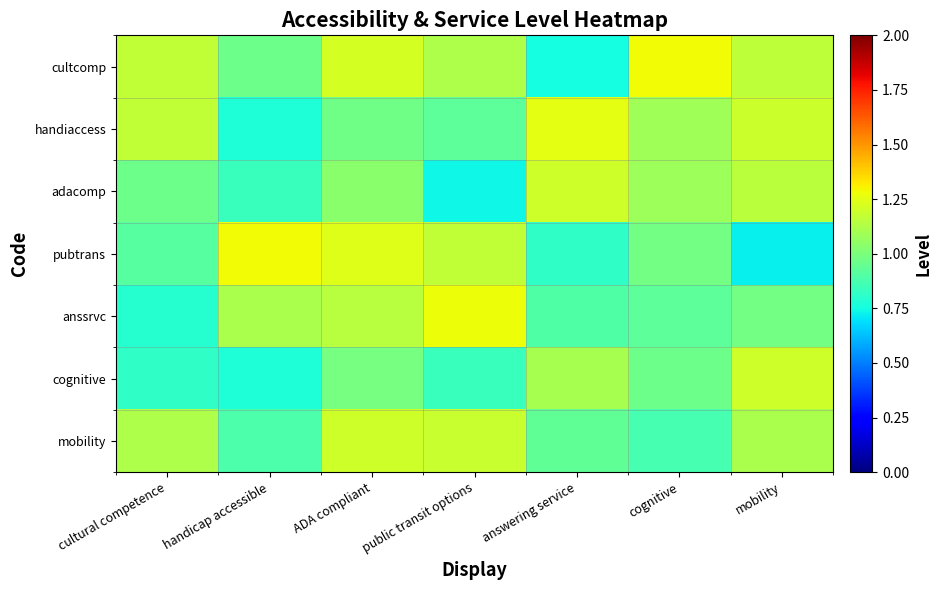

Which series changed the most between public transit options and answering service?

adacomp